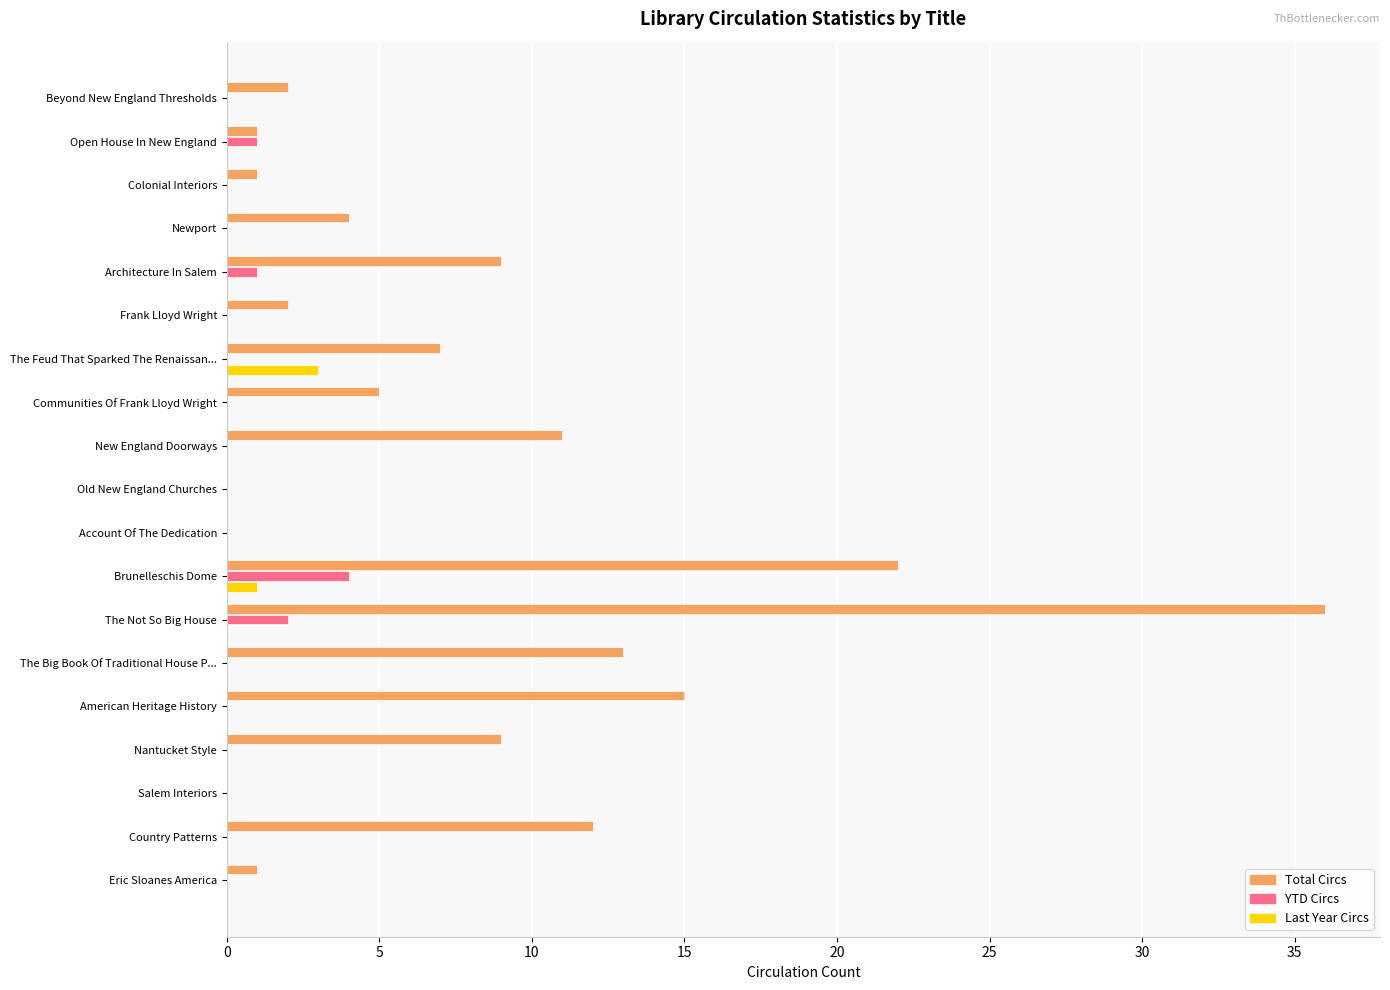

What is the sum of all Total Circs values?

150